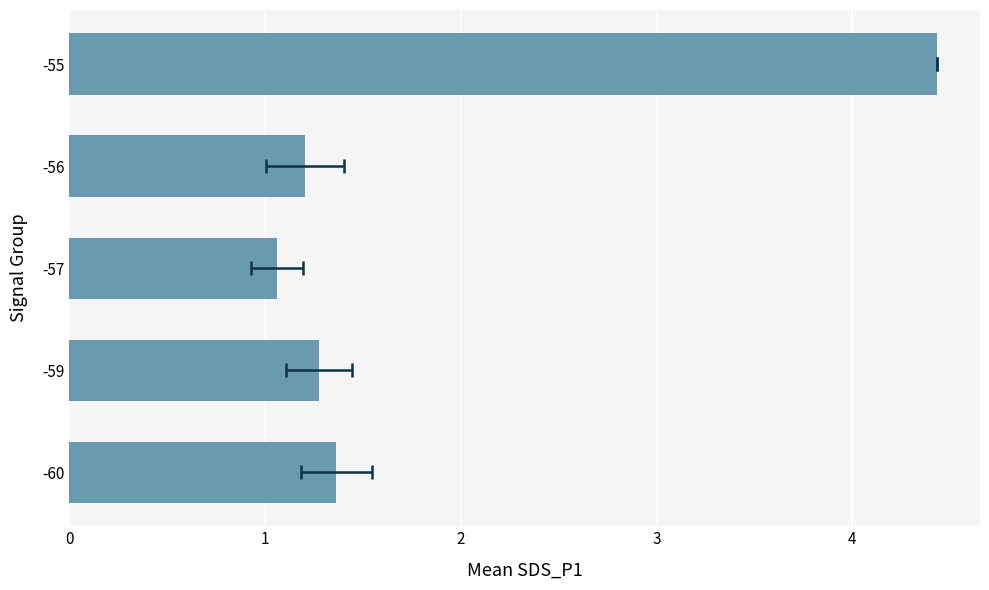

What is the value of the 2nd bar from the left?

1.3